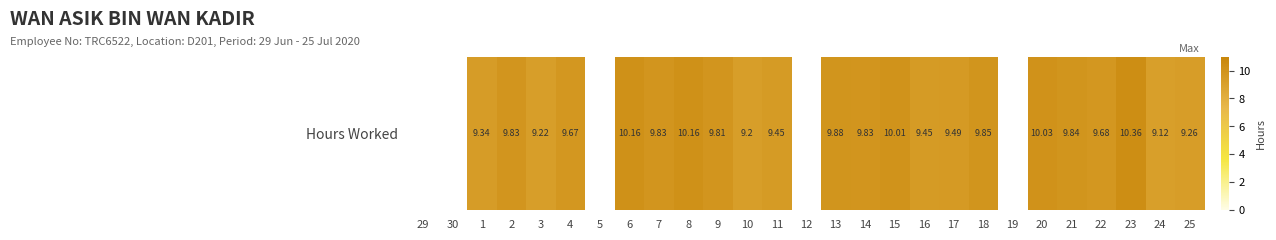

The chart shows a value of 10.2 at 8. True or false?

True